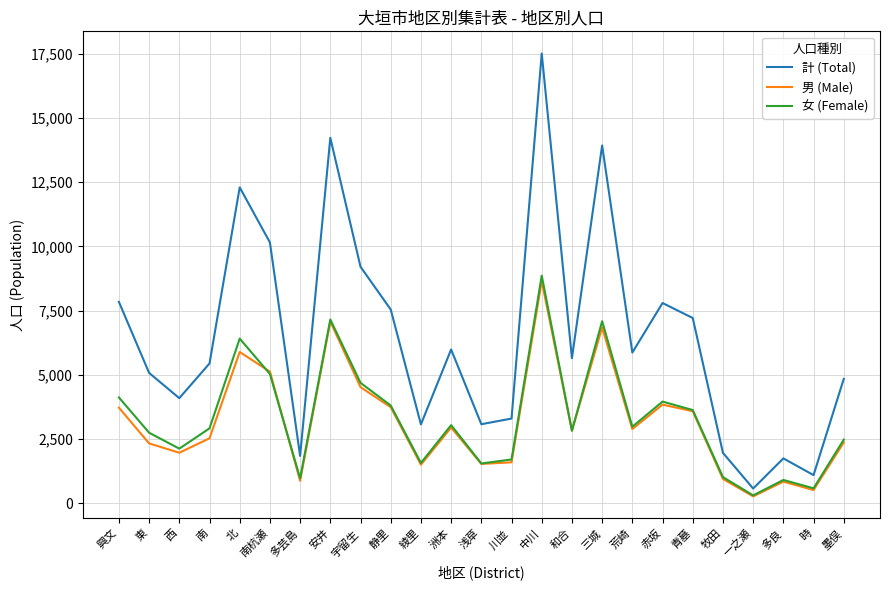

At which label does 男 (Male) first exceed 2826?

興文